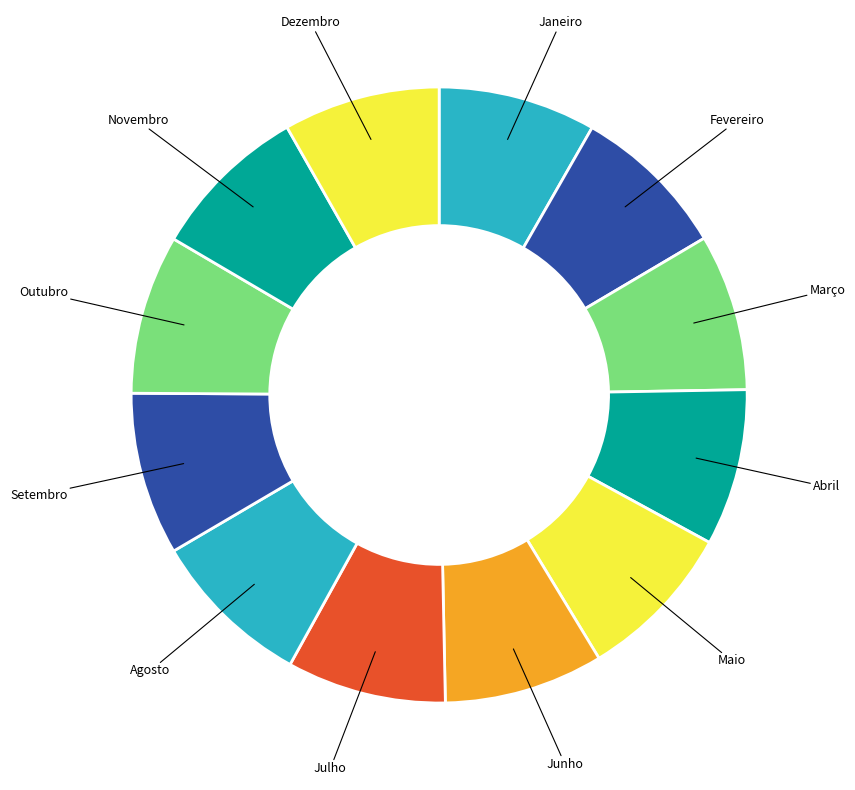

Is there a majority slice in this chart?

No